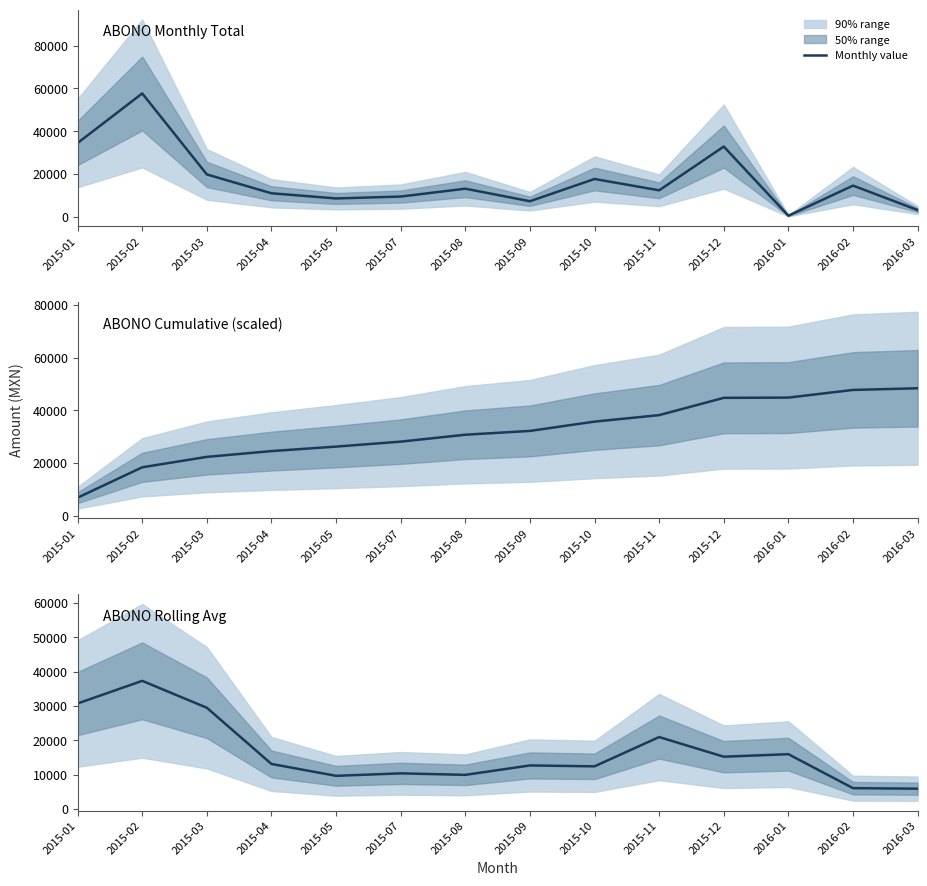

Reading left to right, list all the values displayed in this chart.

ABONO Monthly Total: 34479.6	57646.8	19768.1	10961.0	8537.0	9418.9	13106.0	7231.0	17641.8	12339.1	32803.3	463.6	14550.2	3120.0
ABONO Cumulative (scaled): 6895.9	18425.3	22378.9	24571.1	26278.5	28162.3	30783.5	32229.7	35758.0	38225.9	44786.5	44879.2	47789.3	48413.3
ABONO Rolling Avg: 30708.8	37298.2	29458.6	13088.7	9639.0	10354.0	9918.6	12659.6	12404.0	20928.1	15202.0	15939.0	6044.6	5890.1